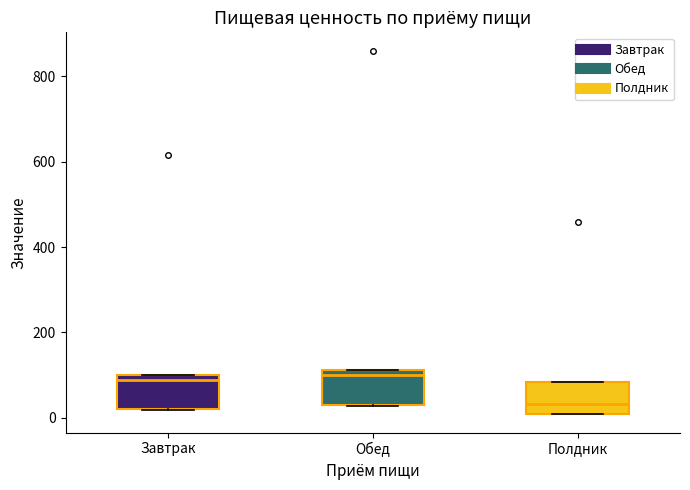

Reading left to right, transcribe this box plot: for each box, give where its median line is, the range the box spans, and where its two whiskers end, as read against the y-axis. The values are not printed on the chart, so give them approximately, as read against the axis.

Завтрак: median 80, box 20 to 100, whiskers 20 to 100
Обед: median 100, box 20 to 120, whiskers 20 to 120
Полдник: median 40, box 20 to 80, whiskers 0 to 80